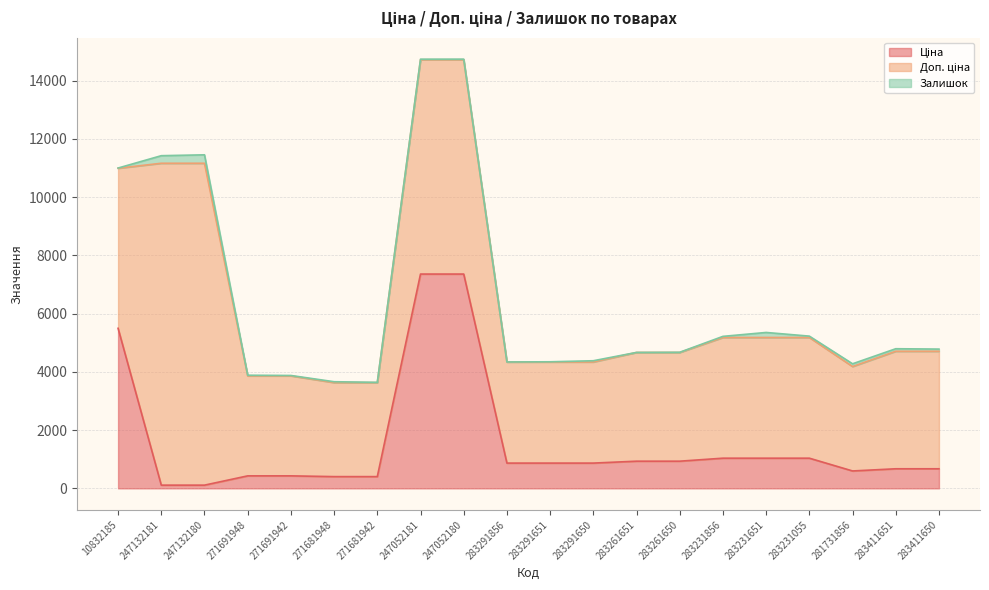

Which has a higher value, 283291856 or 283411650?

283291856